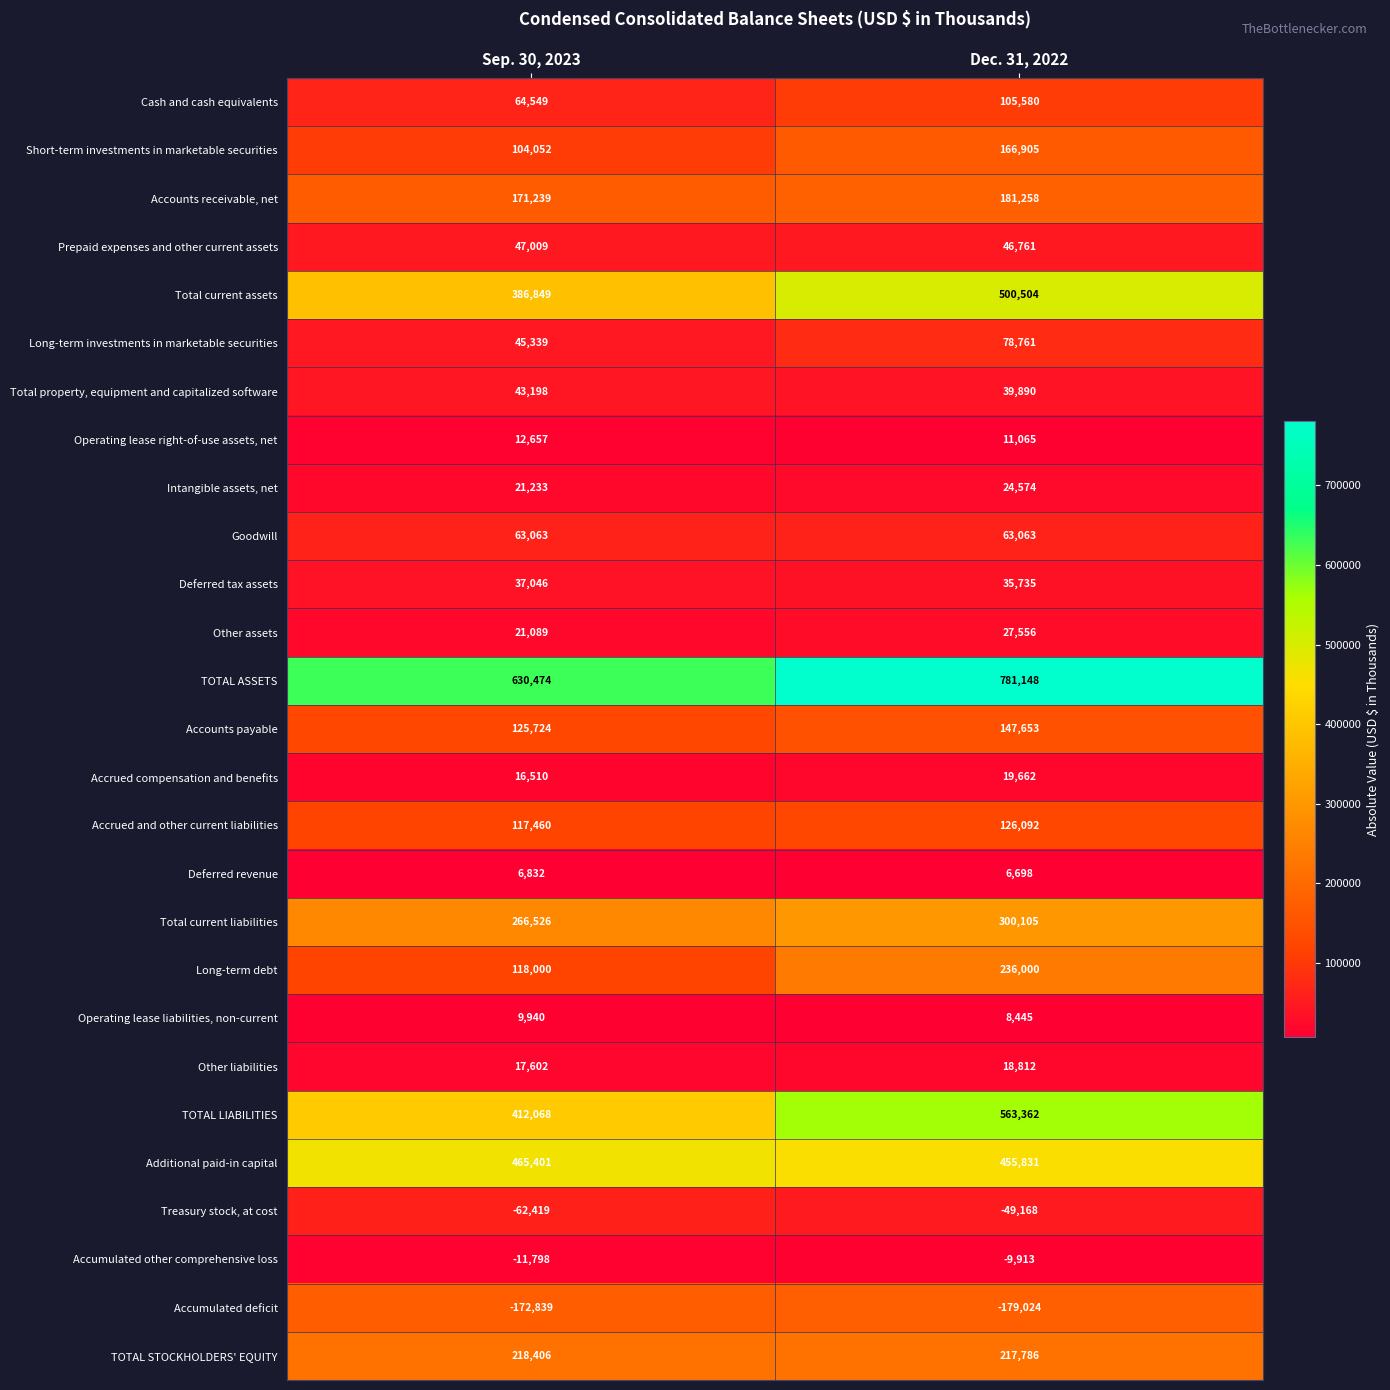

Which category has the highest value across all series?

Dec. 31, 2022